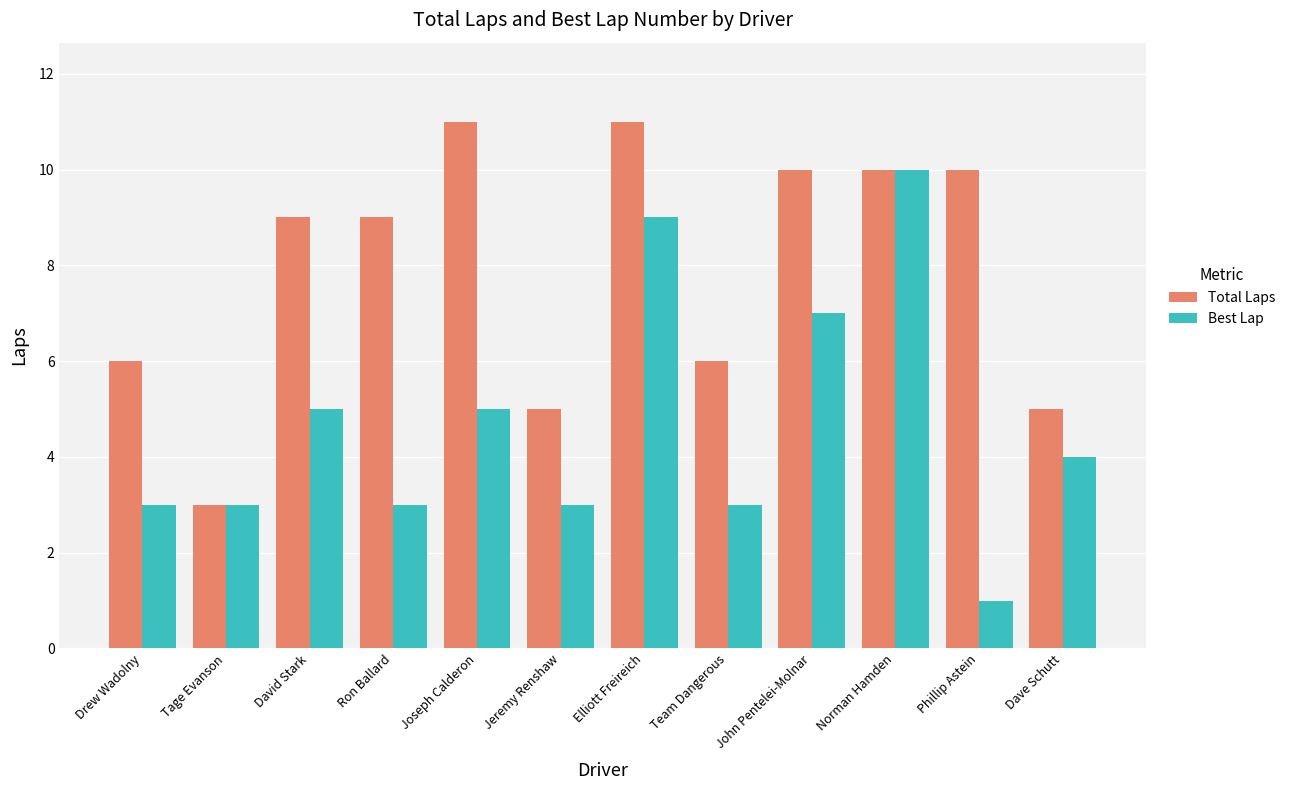

Reading left to right, transcribe all the data shown in this chart.

Total Laps: 6	3	9	9	11	5	11	6	10	10	10	5
Best Lap: 3	3	5	3	5	3	9	3	7	10	1	4